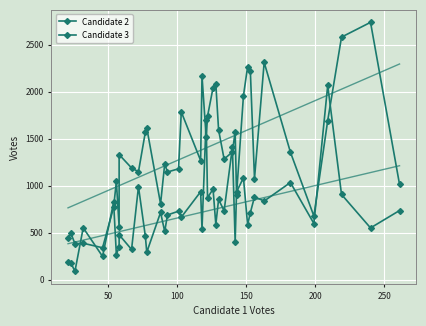

What is the difference between the maximum and minimum values in the Candidate 3 series?

1978